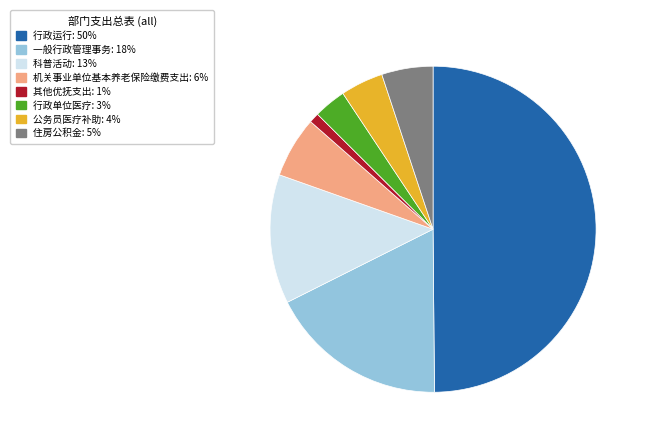

Approximately how many times larger is the value at 科普活动 compared to 一般行政管理事务?

0.7